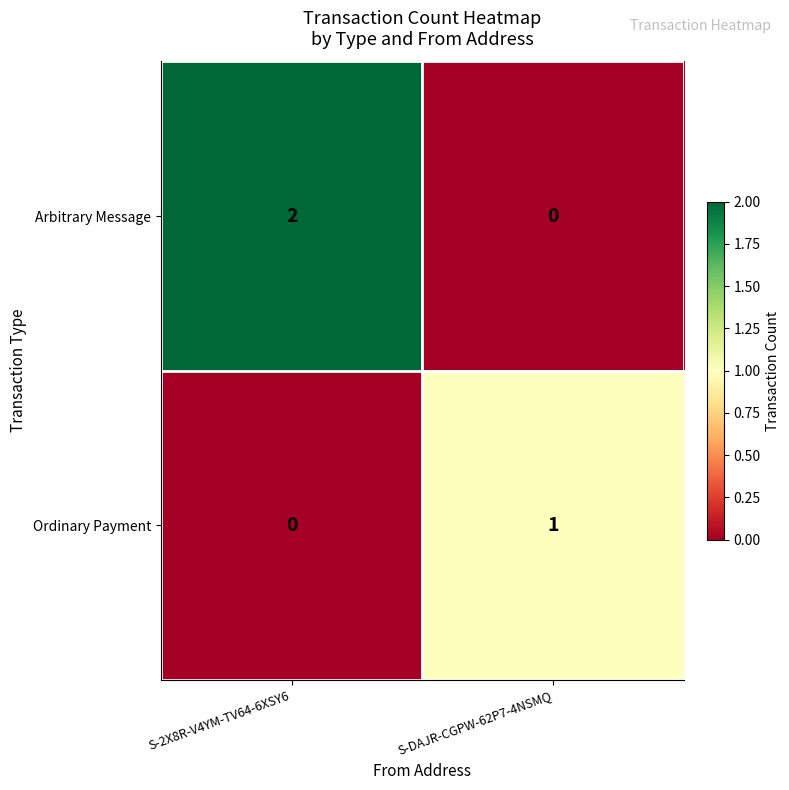

Rank the series by their average value, from highest to lowest.

Arbitrary Message, Ordinary Payment